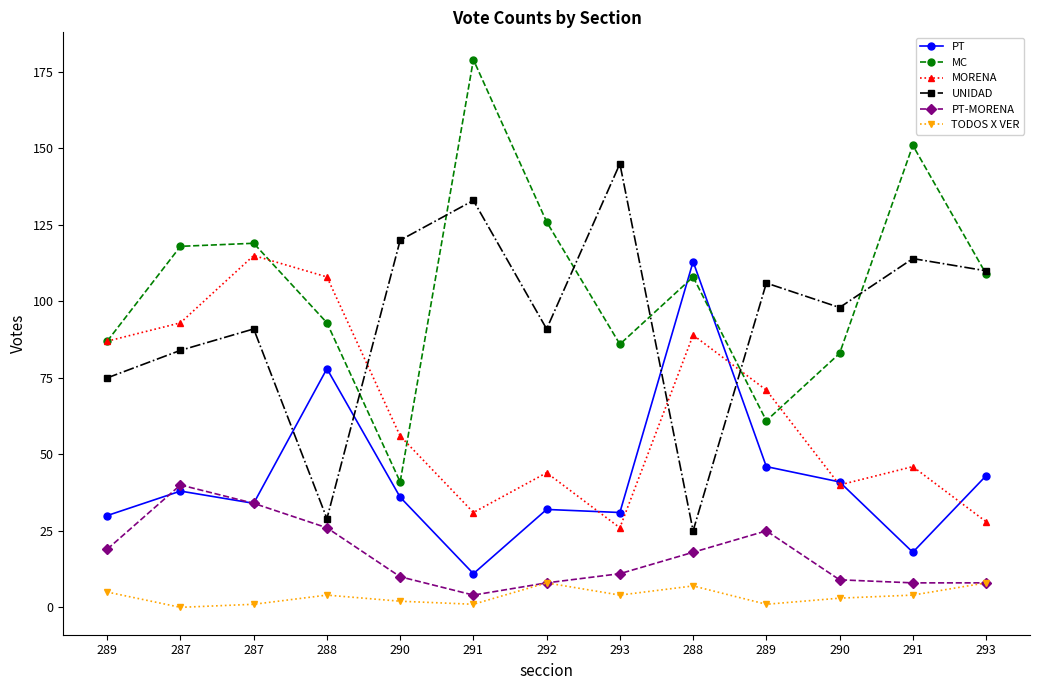

How many series are shown in this chart?

6